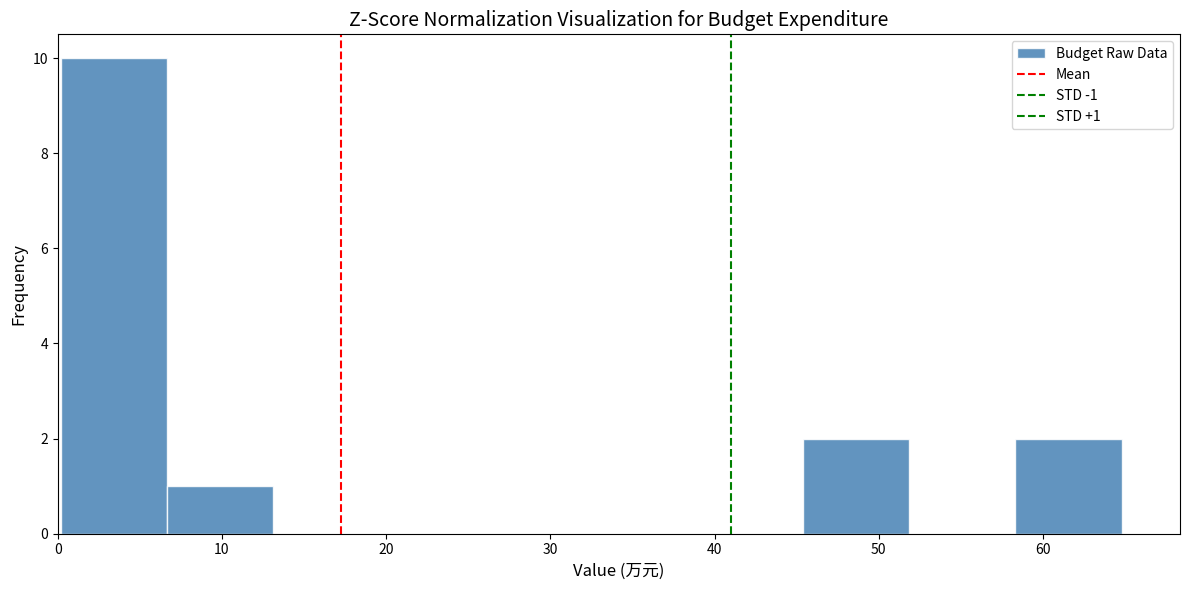

Over which range of the x-axis is the bar tallest?

0 to 7